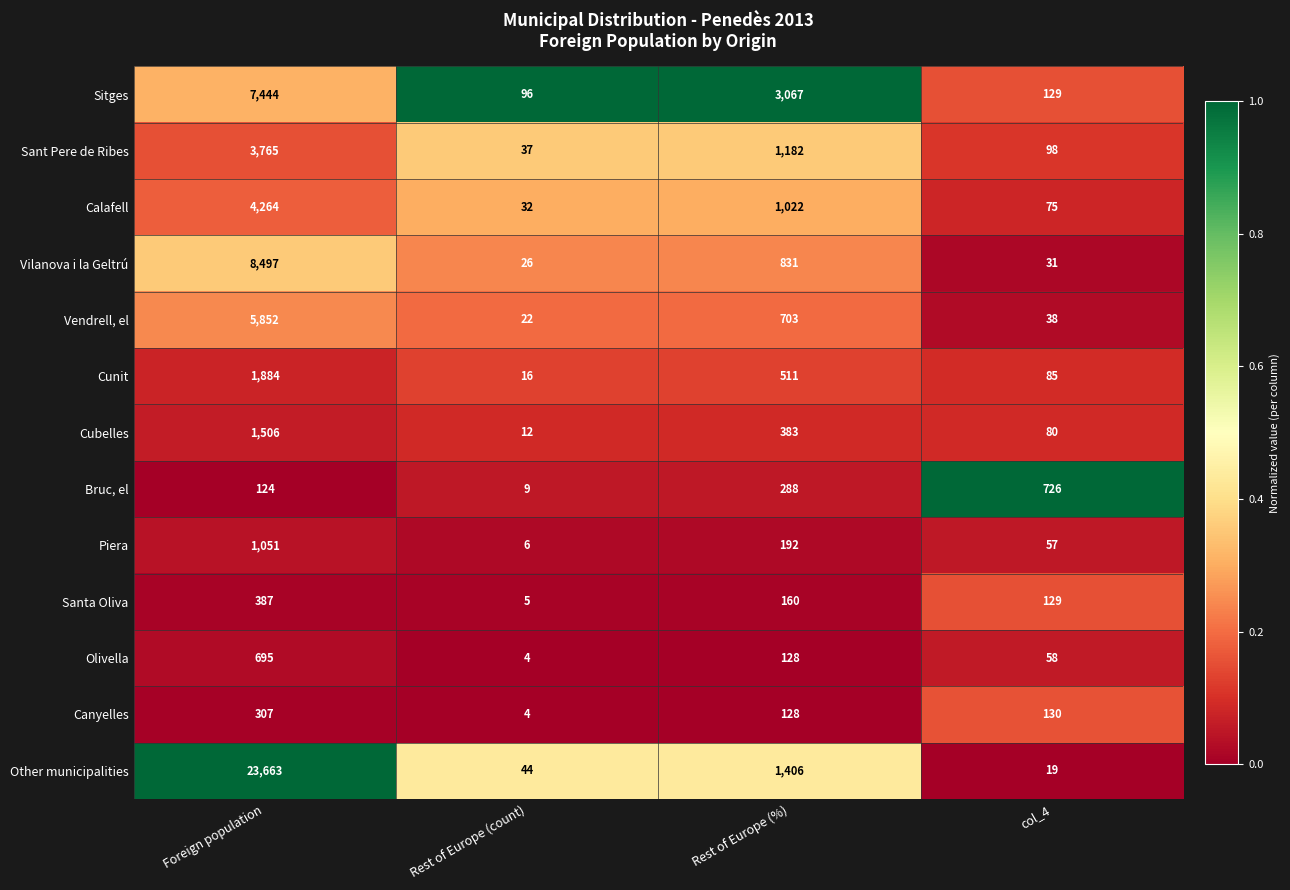

Where is Cunit nearest to the value 950?

Rest of Europe (%)